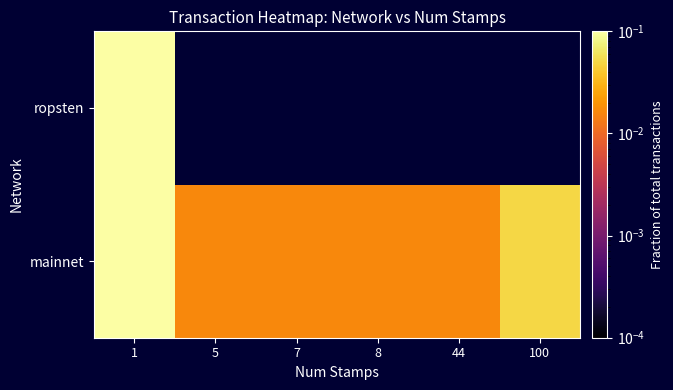

Which has a higher value, 44 or 7?

44